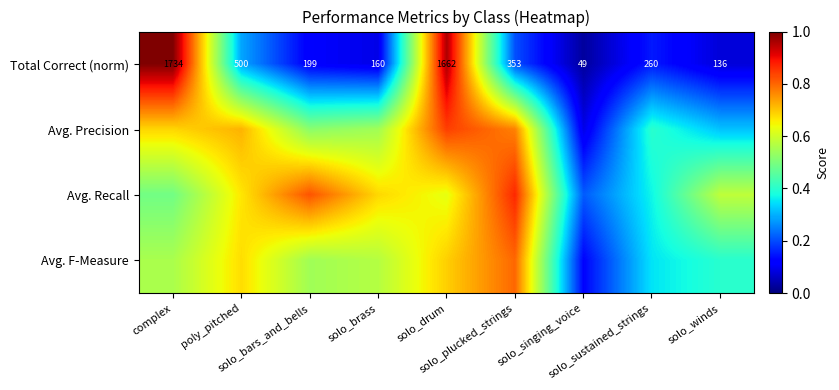

What is the average value of the Avg. Precision series?

0.5